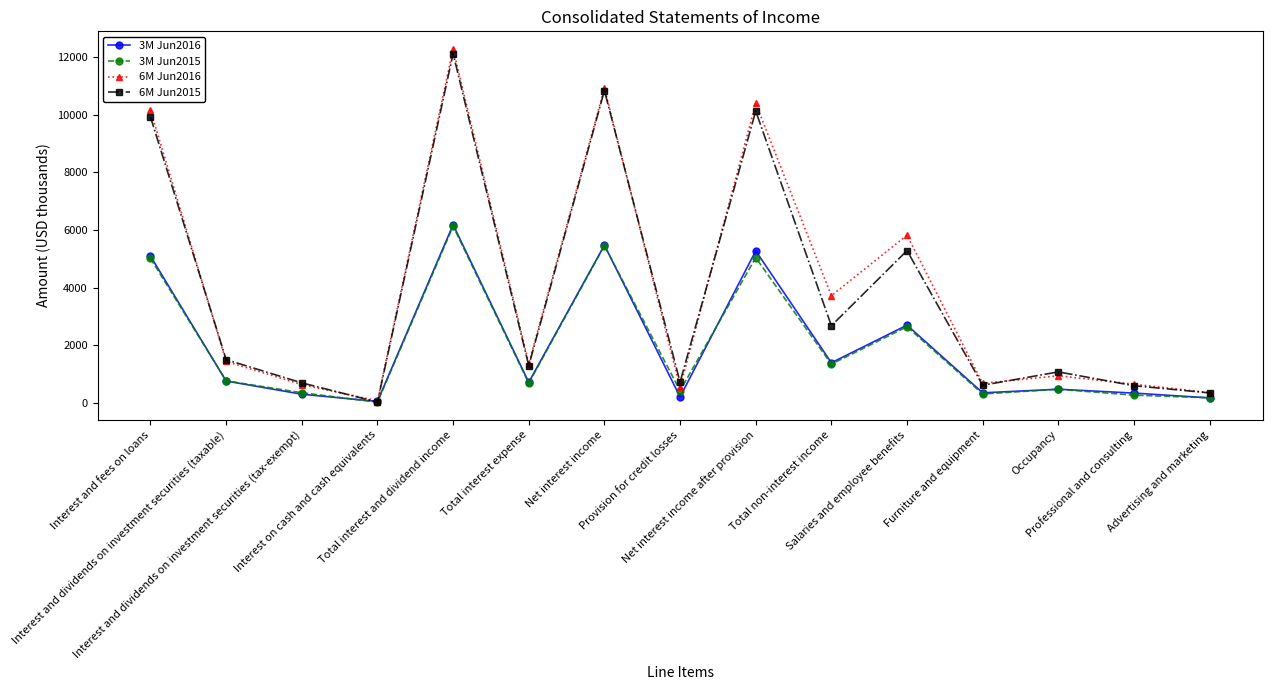

What is the difference between the second highest and minimum values in the 6M Jun2016 series?

10863